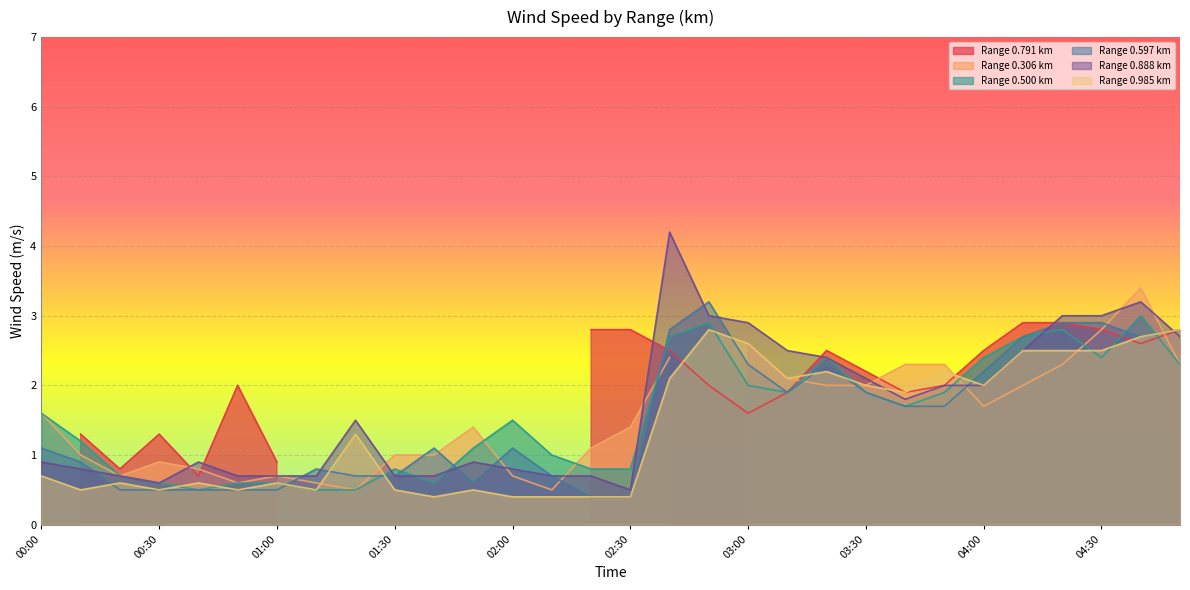

At which label does 0.500 first exceed 1?

00:00